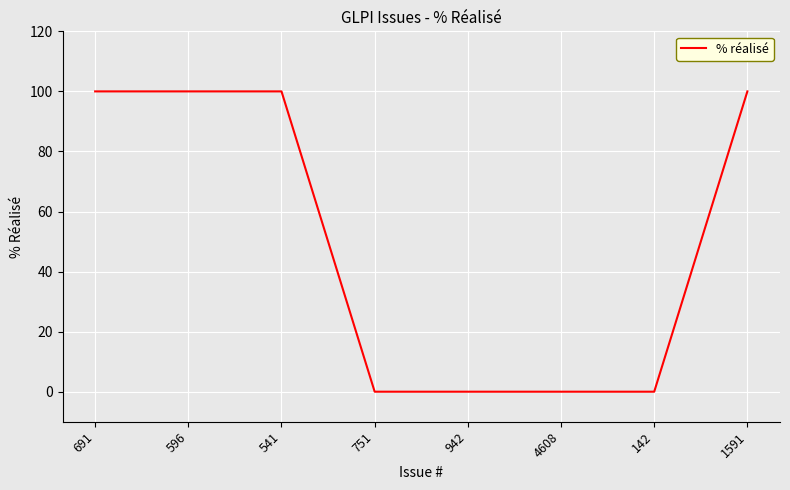

Between 142 and 596, which is larger?

596